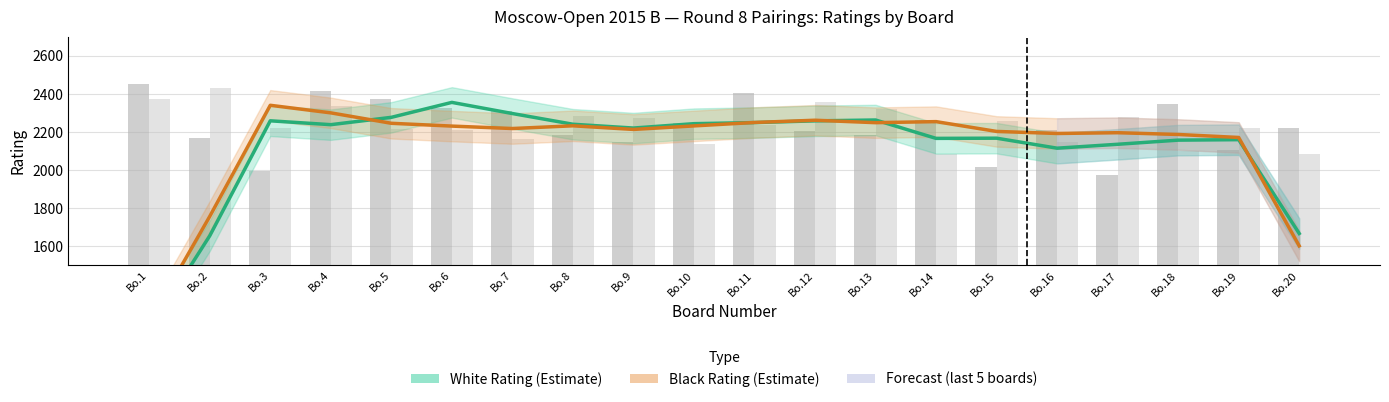

Between Bo.9 and Bo.15, which is larger?

Bo.9